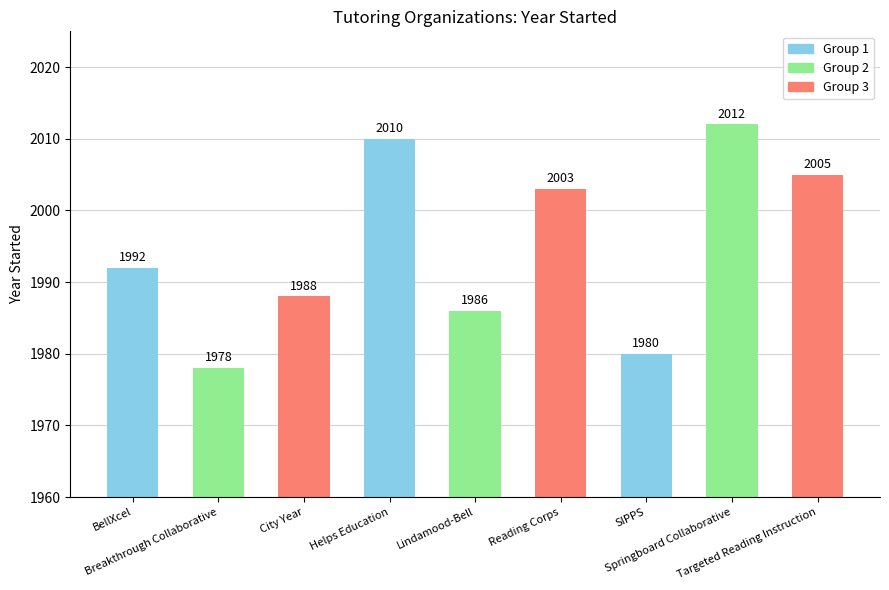

Approximately how many times larger is the value at Lindamood-Bell compared to Breakthrough Collaborative?

1.0